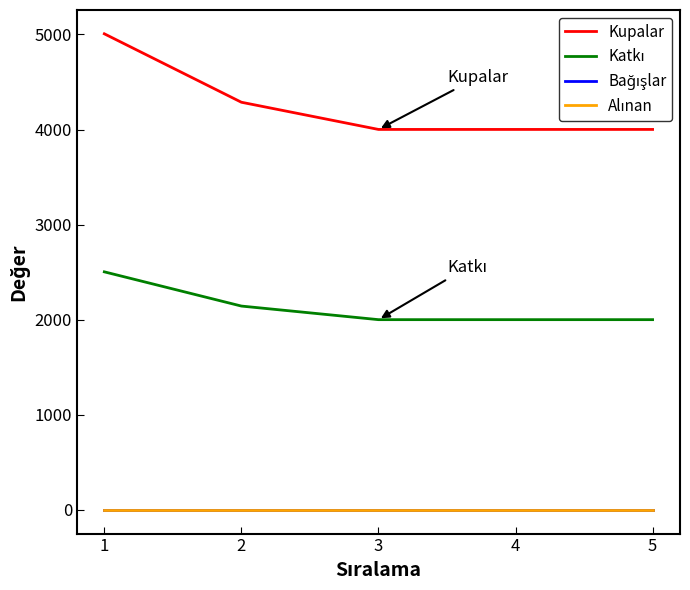

Does the chart display data point markers on the line(s)?

No